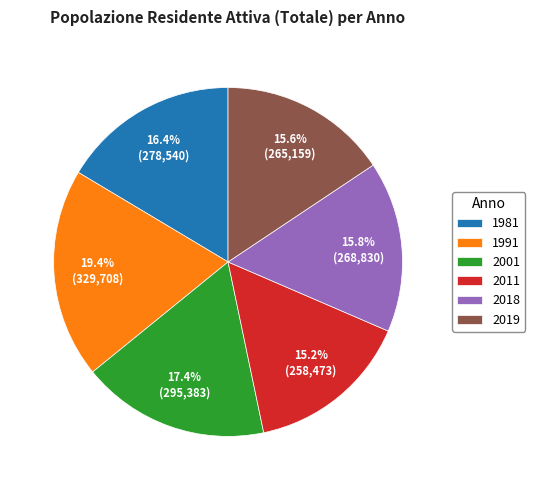

Is it true that 2018 is 10% of the pie?

False